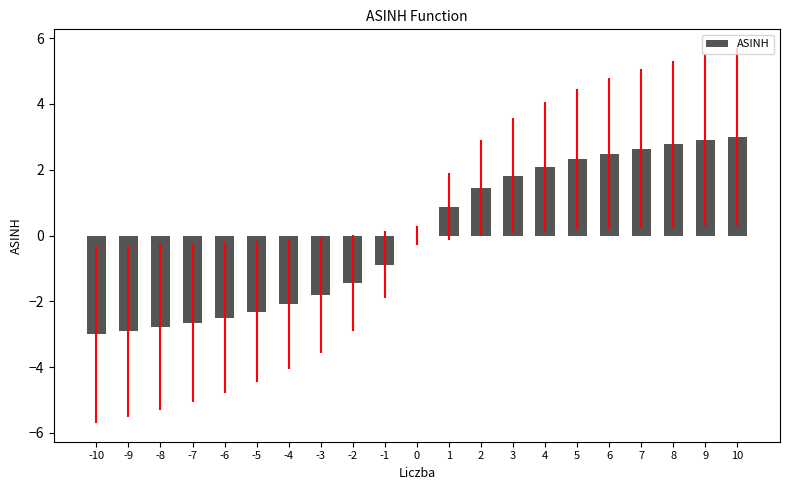

What is the change in value from 1 to 5?

+1.4